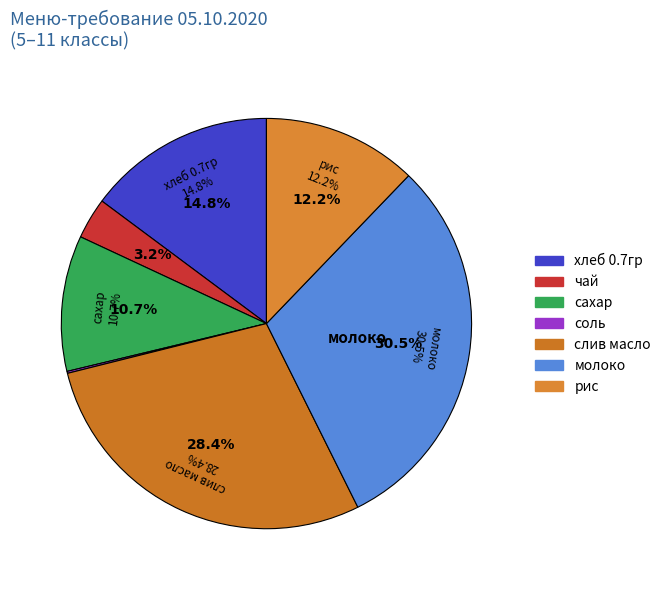

The соль slice represents 15% of the pie. True or false?

False